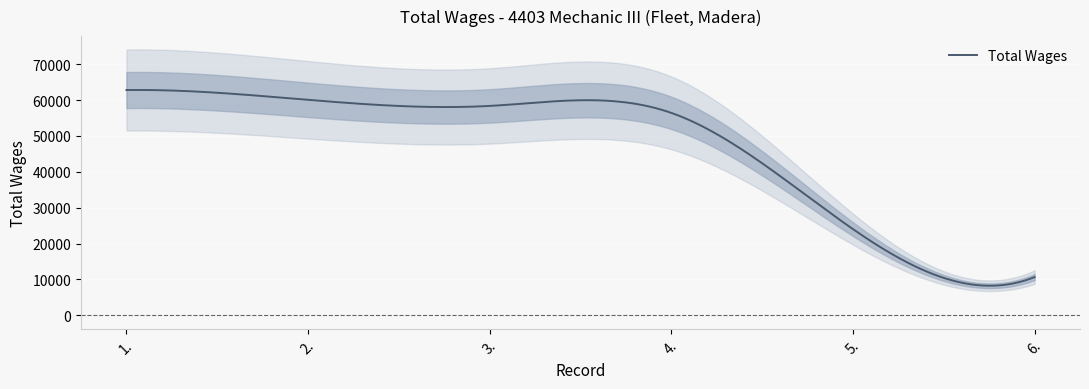

Reading left to right, transcribe all the data shown in this chart.

62793	60066	58367	56423	24027	10657